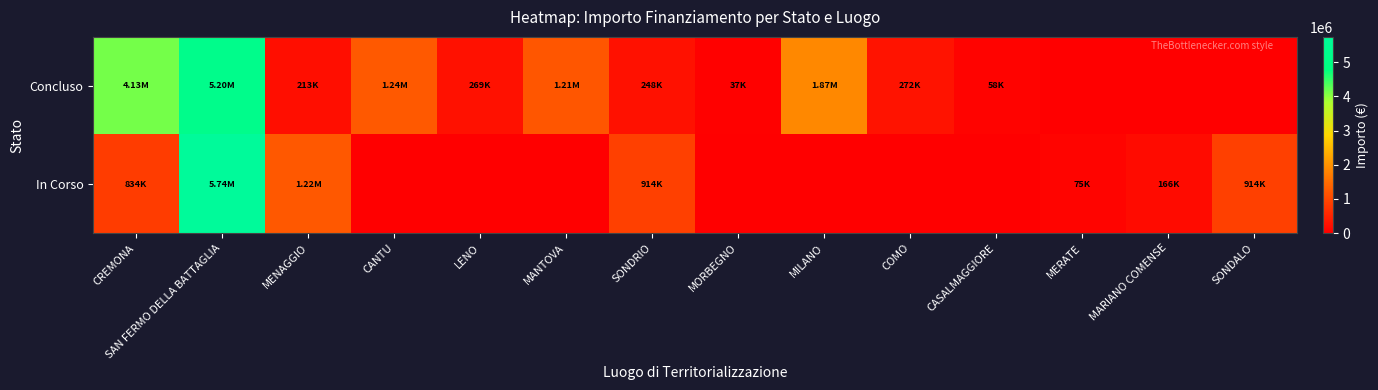

Reading right to left, what are all the values shown in this chart?

Concluso: SONDALO=0.0	MARIANO COMENSE=0.0	MERATE=0.0	CASALMAGGIORE=57564.0	COMO=271682.5	MILANO=1866366.7	MORBEGNO=36600.0	SONDRIO=247700.0	MANTOVA=1206048.8	LENO=269021.9	CANTU=1242450.0	MENAGGIO=212514.4	SAN FERMO DELLA BATTAGLIA=5204565.0	CREMONA=4132595.6
In Corso: SONDALO=914000.0	MARIANO COMENSE=165553.7	MERATE=75000.0	CASALMAGGIORE=0.0	COMO=0.0	MILANO=0.0	MORBEGNO=0.0	SONDRIO=914000.0	MANTOVA=0.0	LENO=0.0	CANTU=0.0	MENAGGIO=1218141.0	SAN FERMO DELLA BATTAGLIA=5742257.7	CREMONA=833874.0